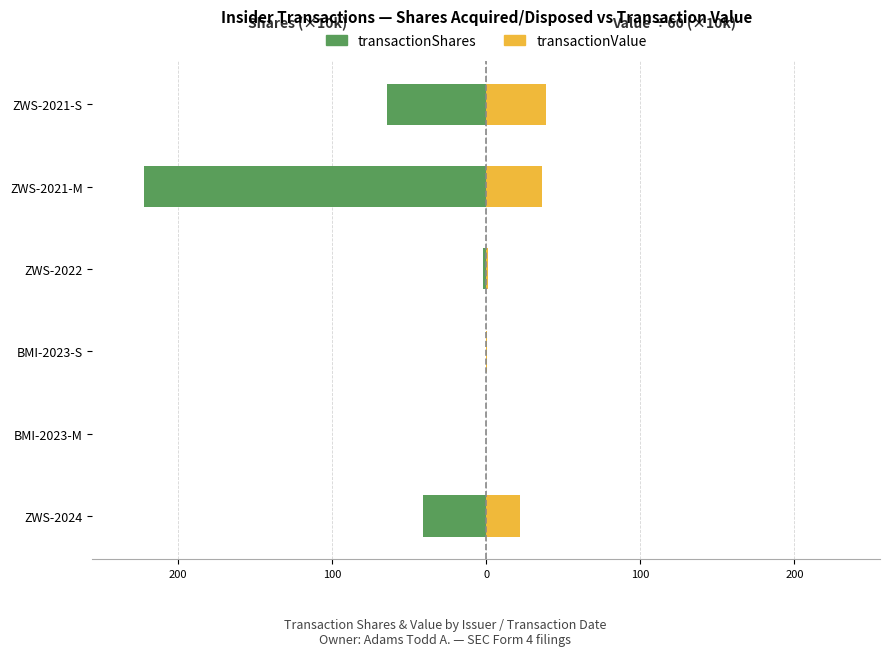

True or false: transactionValue (÷60) has a value of 51.4 at ZWS-2021-M.

False